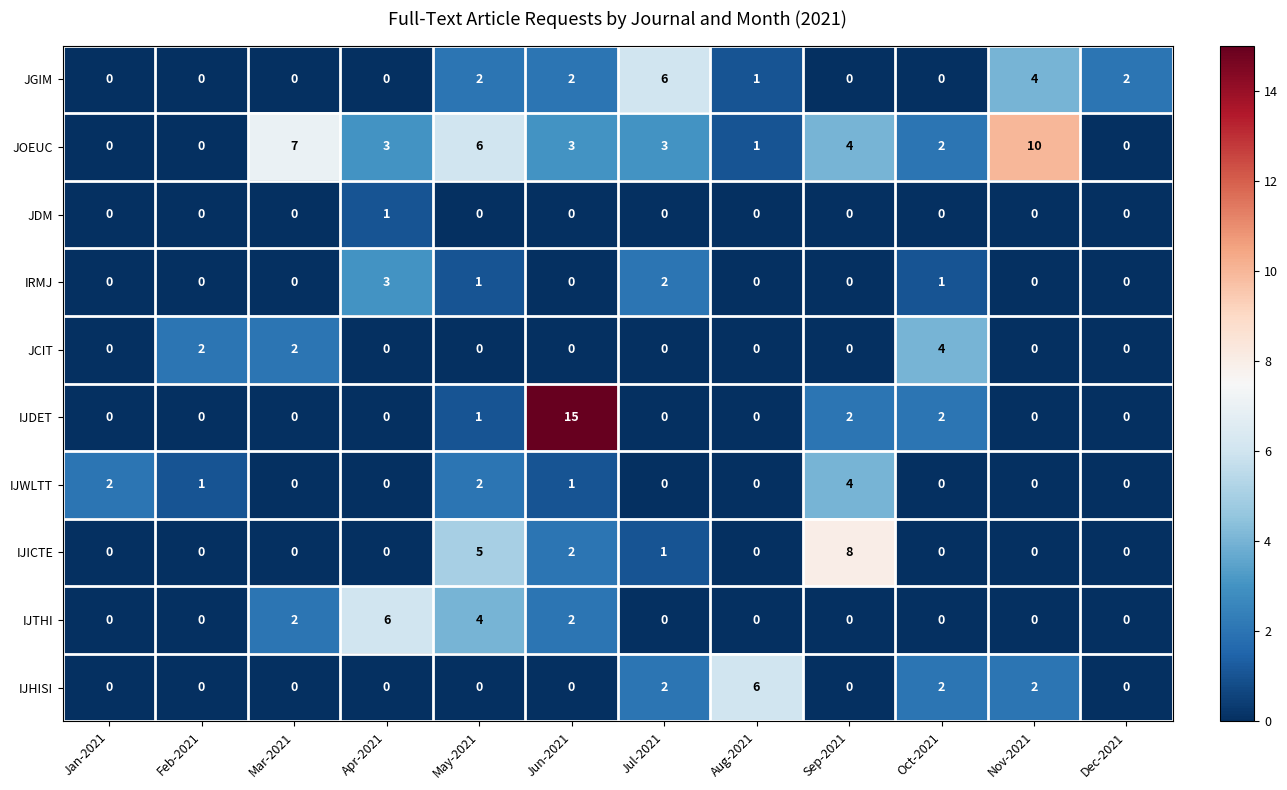

At which label does JOEUC first exceed 3?

Mar-2021